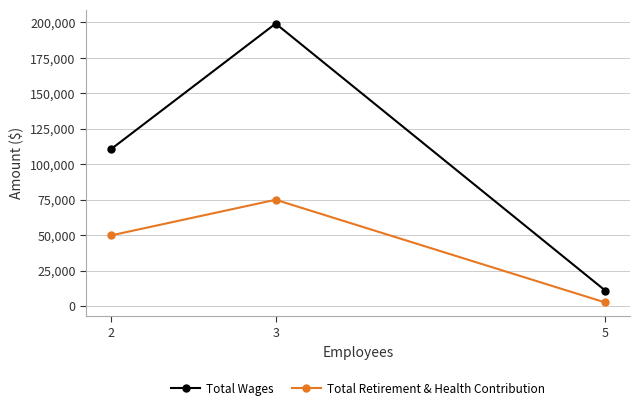

At which category is the sum across all series the highest?

3